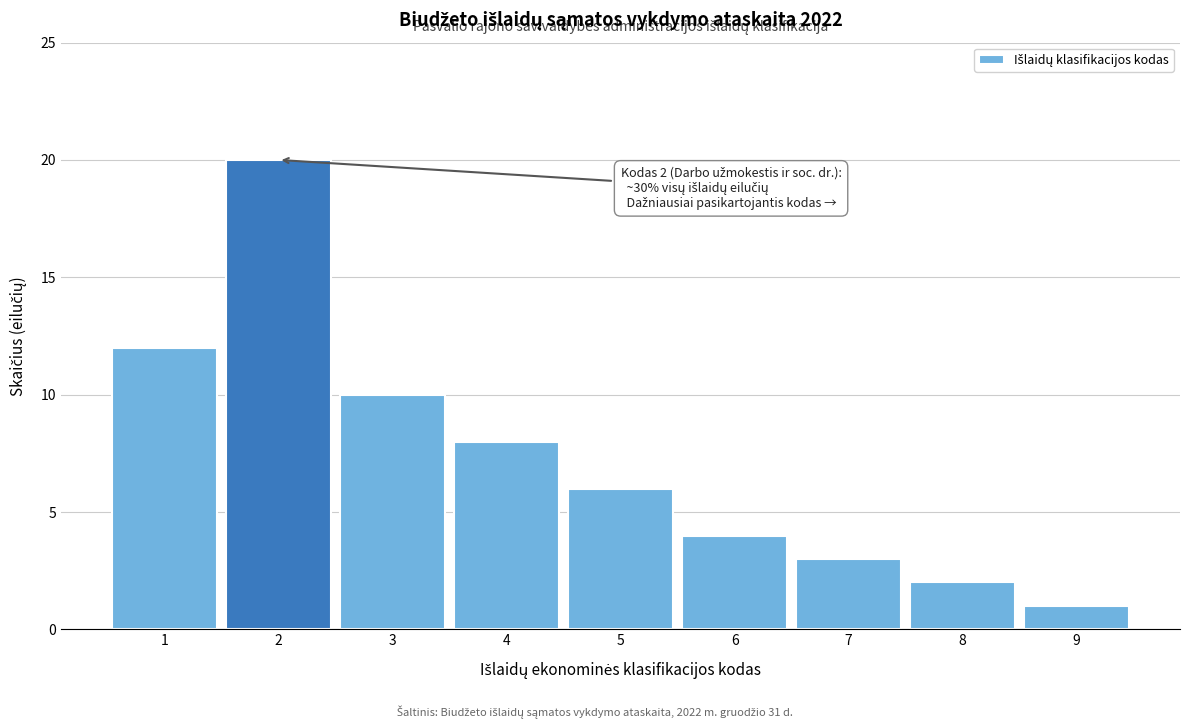

Reading left to right, extract all data points from this chart.

12	20	10	8	6	4	3	2	1